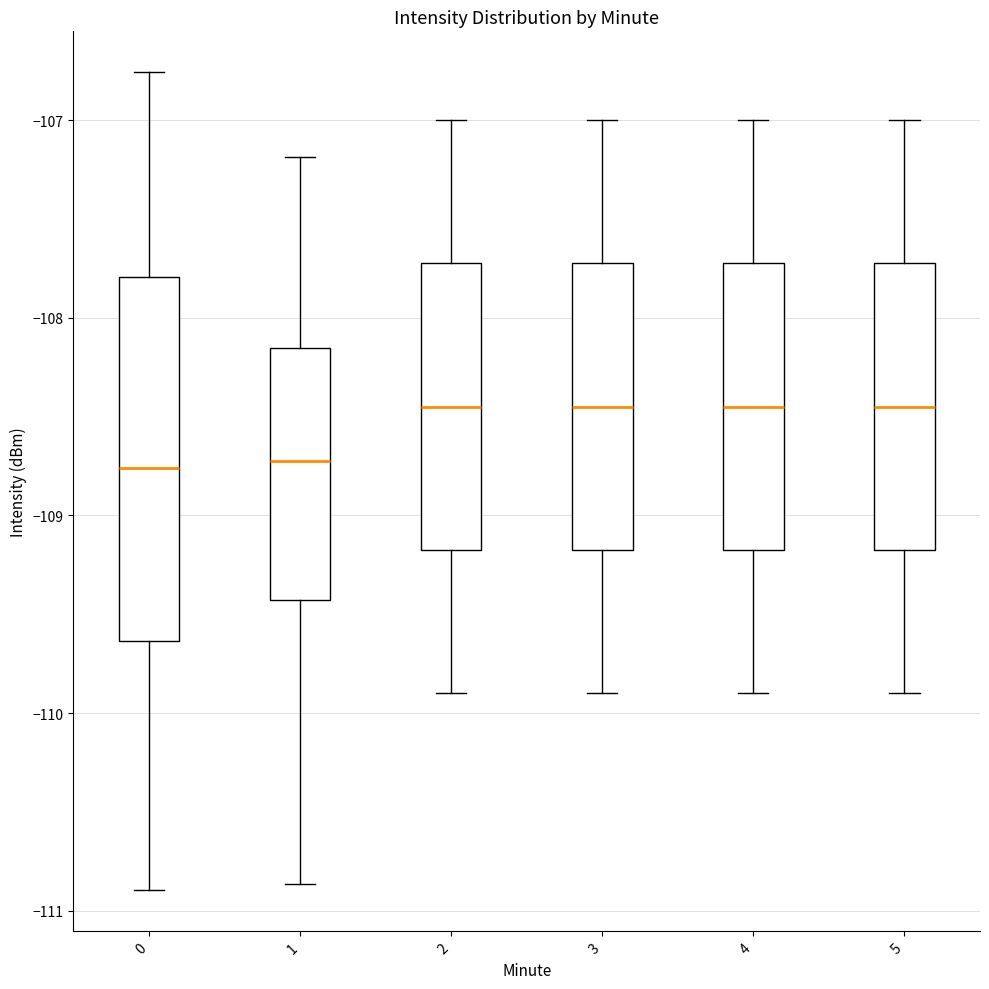

Where does the upper whisker of the box at x = 5 end on the y-axis? The values are not printed on the chart, so give them approximately, as read against the axis.

-107.0